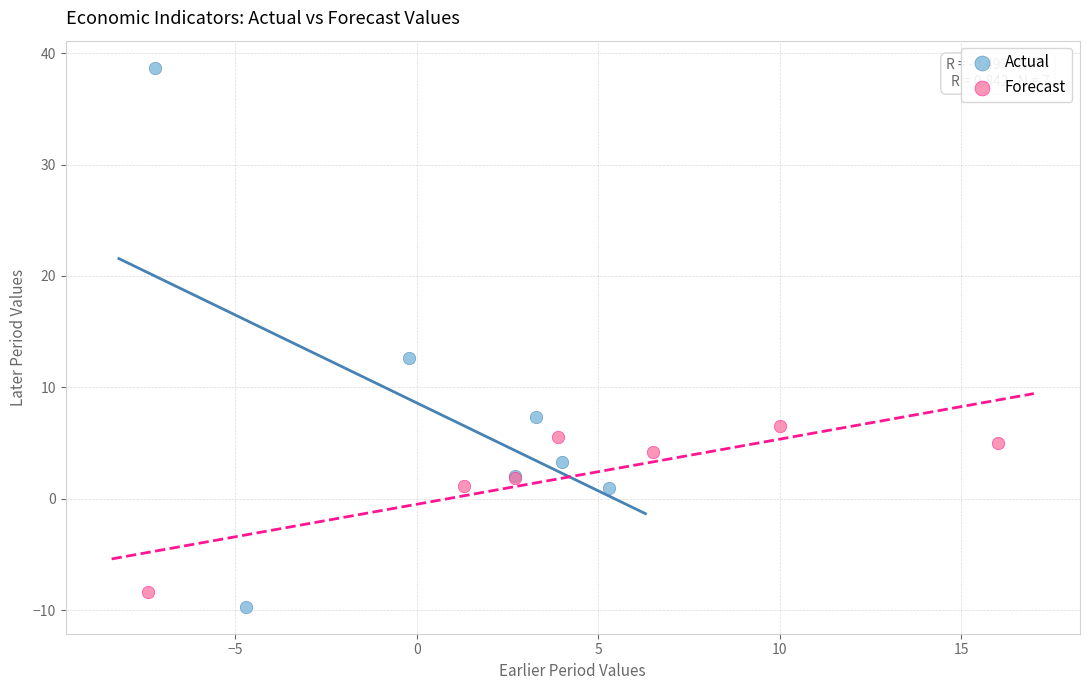

Which series reaches the maximum Y coordinate?

Actual